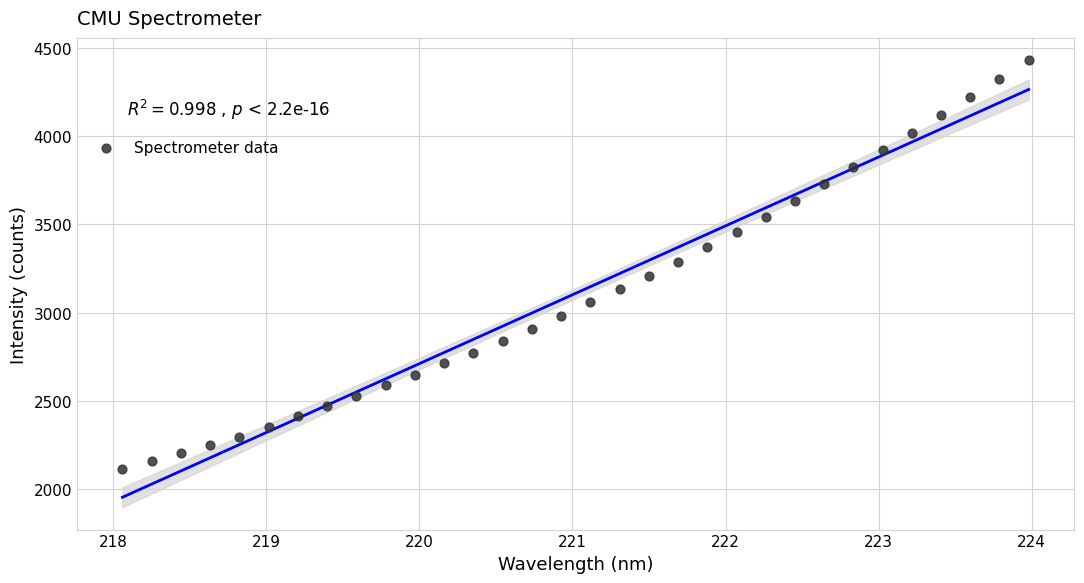

What is the range of Y values (max minus min)?

2318.8